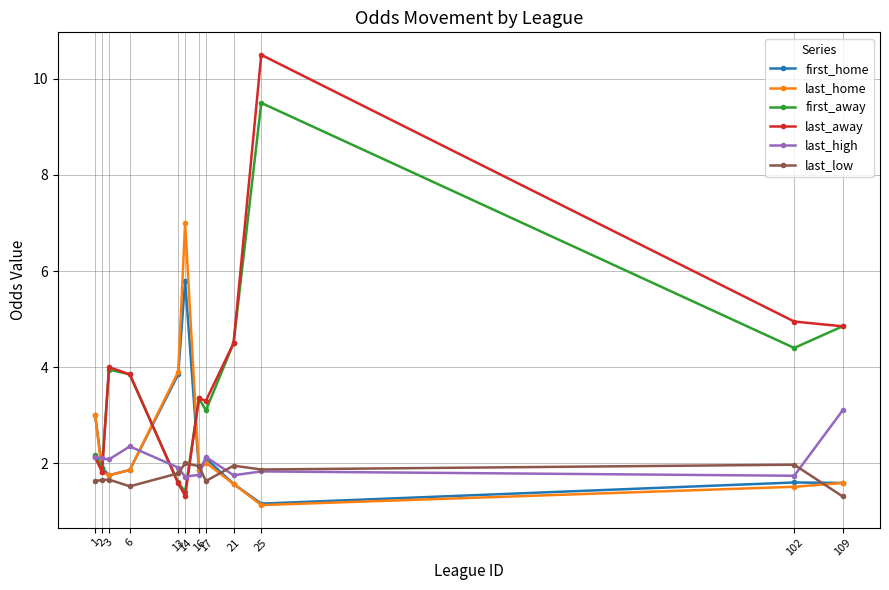

The value of first_away at 2 is 2.9. True or false?

False